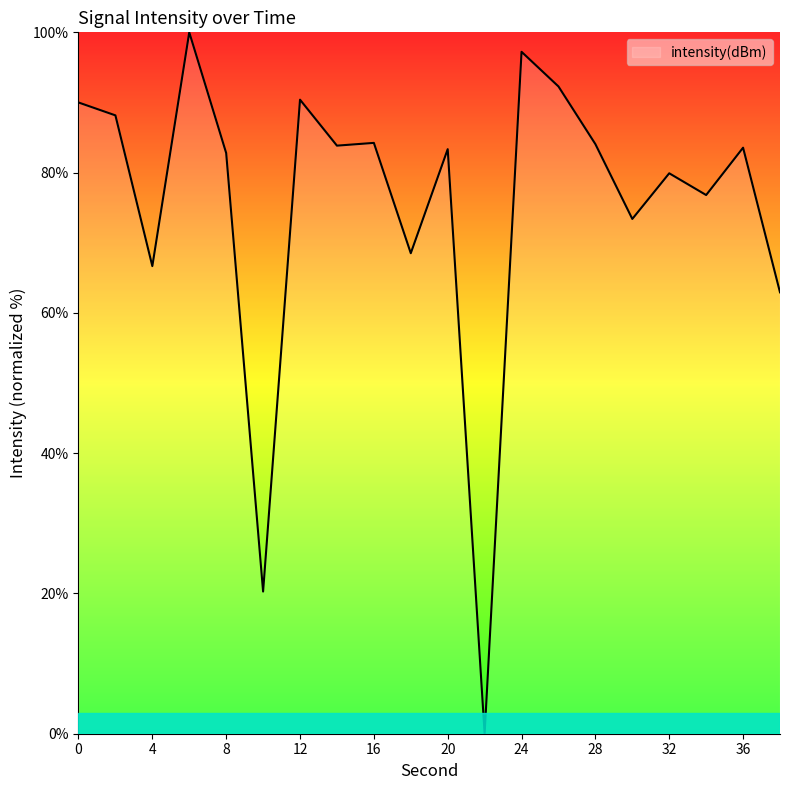

What is the average value?

75.4